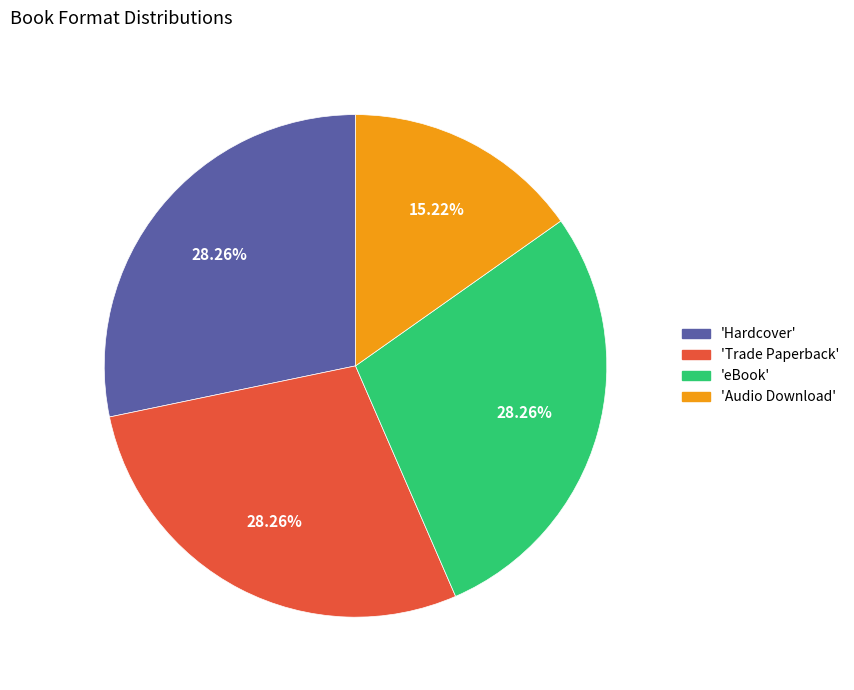

Is 'Audio Download' the majority of the pie?

No